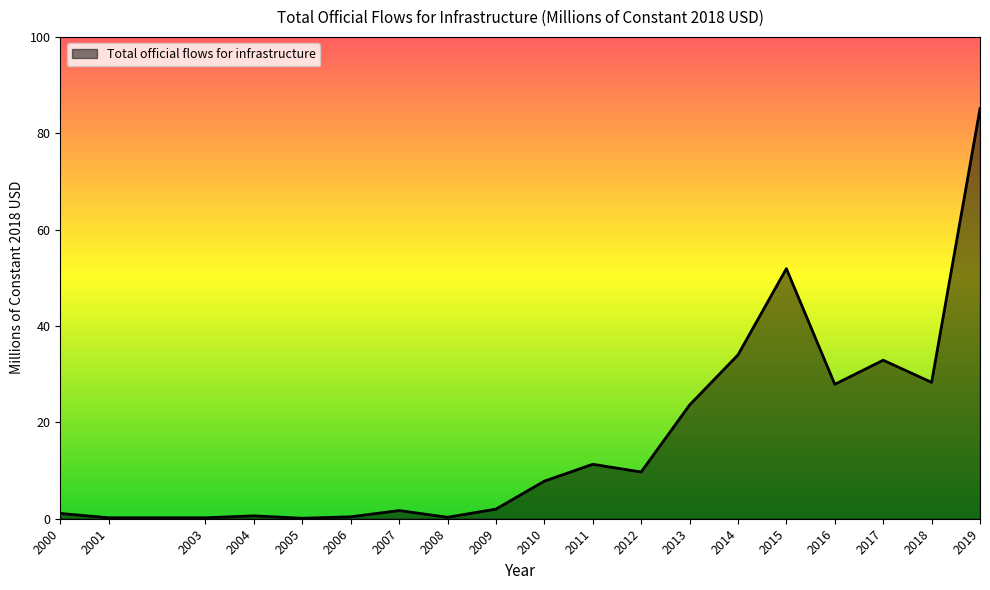

What is the approximate value at 2013?

23.6